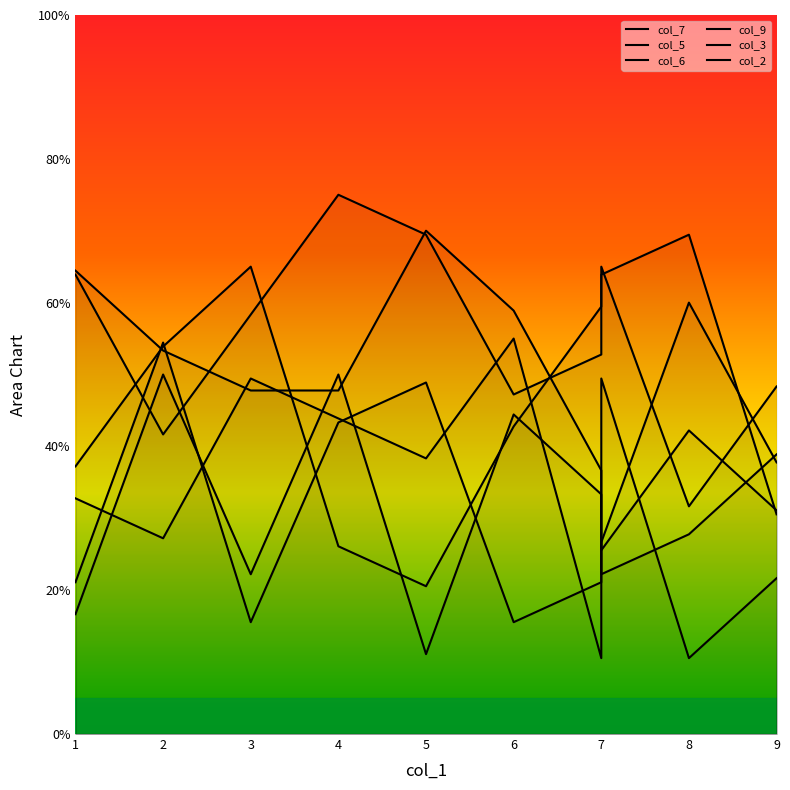

Rank the categories by col_3 value from lowest to highest.

7, 9, 7, 8, 3, 4, 2, 6, 1, 5